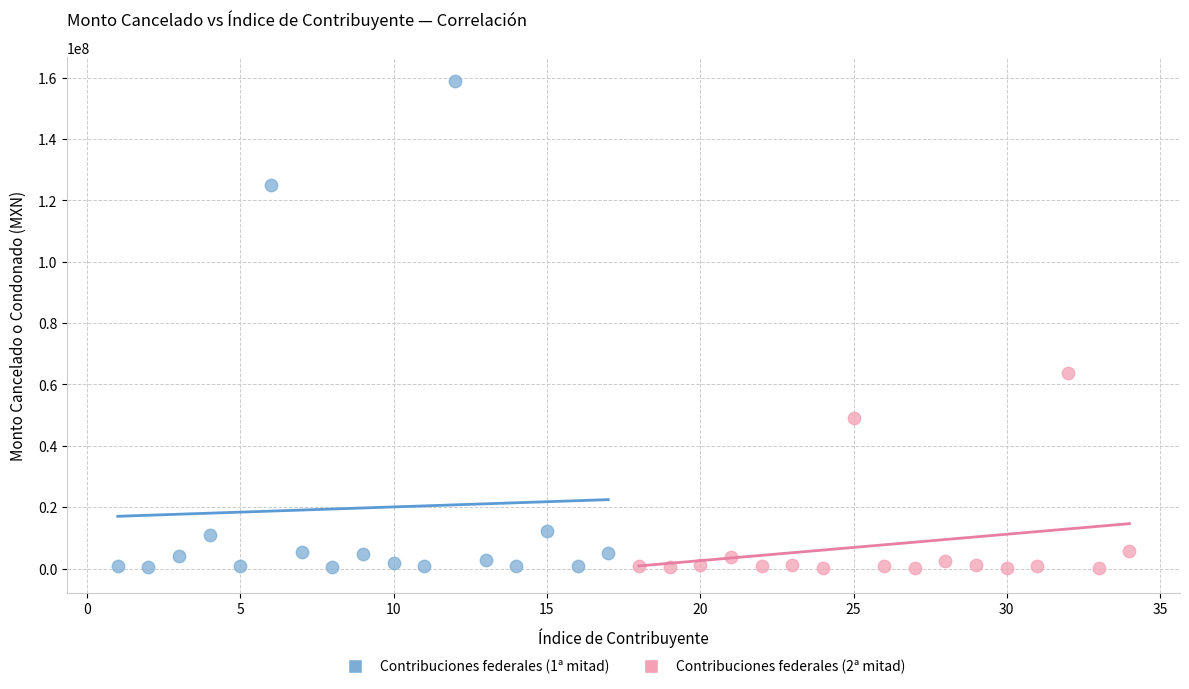

Which series contains the highest Y value?

Contribuciones federales (1ª mitad)